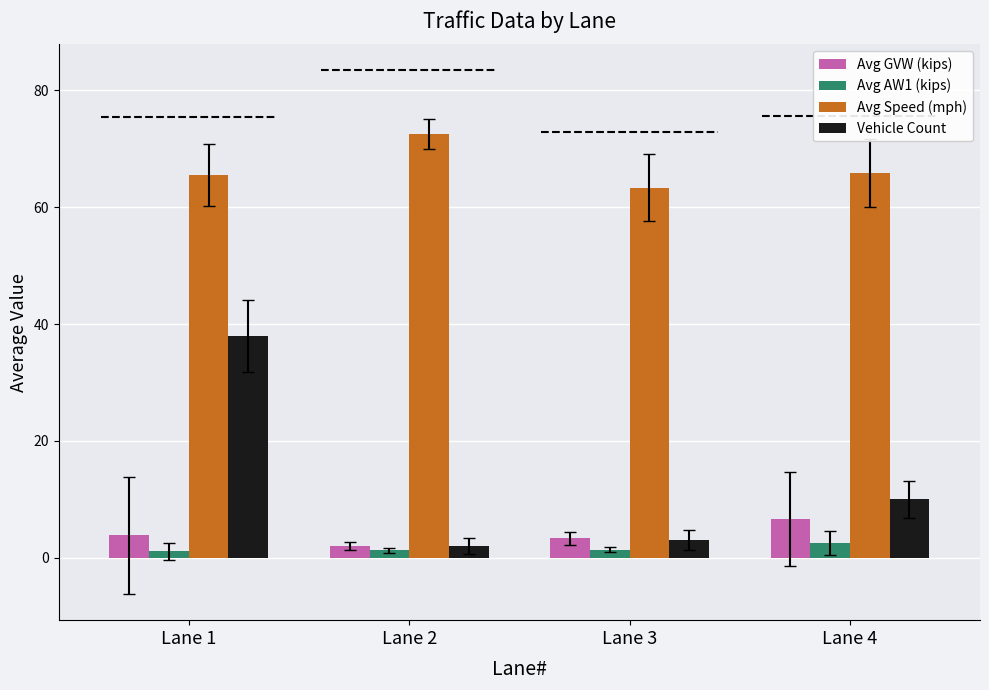

Which series has the widest spread of values?

Vehicle Count